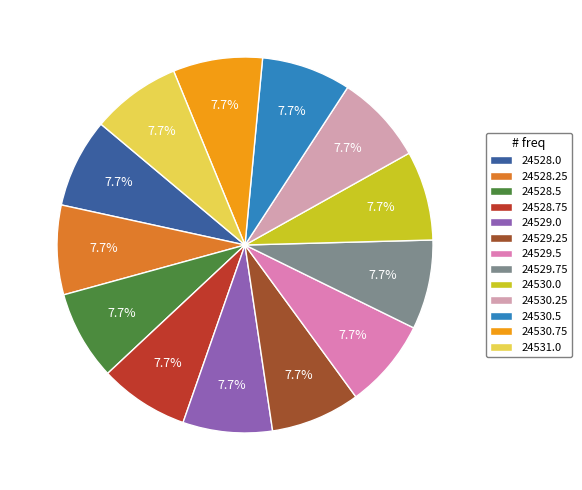

What is the smallest slice in the pie chart?

24528.0